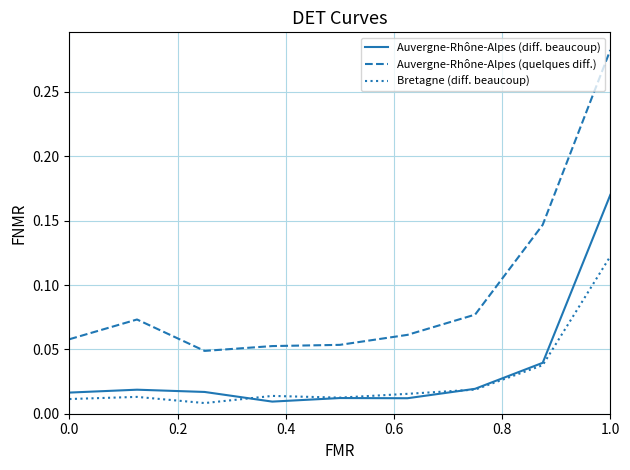

List the series in order of their peak value, highest first.

Auvergne-Rhône-Alpes (quelques diff.), Auvergne-Rhône-Alpes (diff. beaucoup), Bretagne (diff. beaucoup)